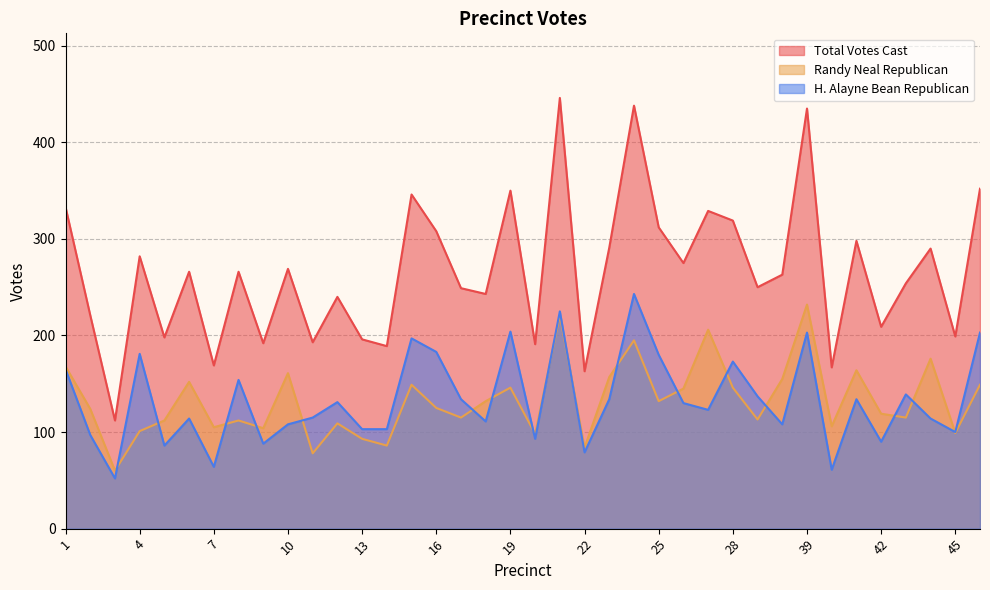

Is it true that Total Votes Cast equals 291 at 23?

True